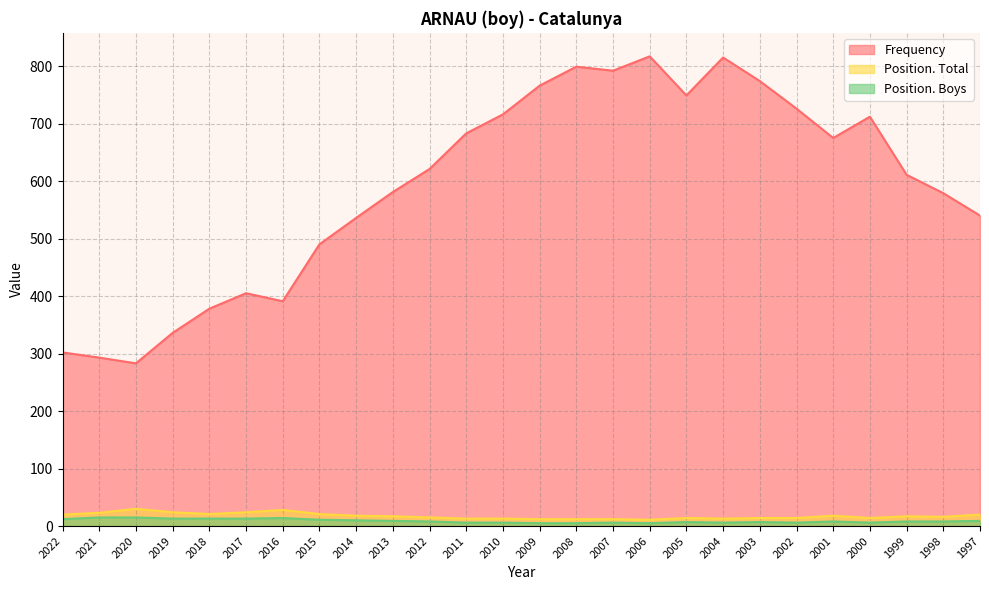

Reading left to right, what are all the values shown in this chart?

Frequency: 2022=302	2021=293	2020=283	2019=336	2018=378	2017=405	2016=391	2015=490	2014=536	2013=581	2012=621	2011=683	2010=716	2009=766	2008=799	2007=792	2006=817	2005=749	2004=815	2003=774	2002=726	2001=675	2000=712	1999=611	1998=579	1997=540
Position. Total: 2022=20	2021=23	2020=30	2019=24	2018=21	2017=24	2016=28	2015=21	2014=18	2013=17	2012=15	2011=13	2010=13	2009=12	2008=12	2007=12	2006=11	2005=14	2004=13	2003=14	2002=14	2001=18	2000=14	1999=17	1998=16	1997=20
Position. Boys: 2022=12	2021=15	2020=15	2019=13	2018=13	2017=13	2016=14	2015=11	2014=10	2013=9	2012=8	2011=6	2010=6	2009=5	2008=5	2007=6	2006=5	2005=7	2004=6	2003=7	2002=6	2001=8	2000=6	1999=8	1998=8	1997=9